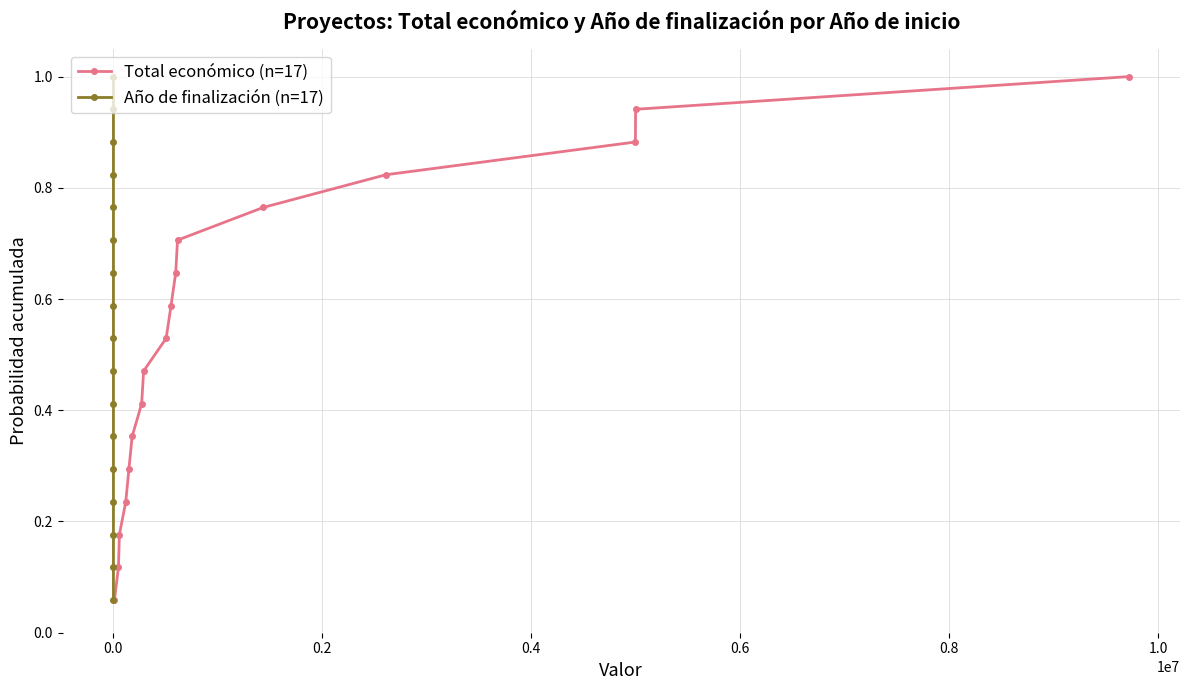

True or false: Año de finalización (n=17) and Total económico (n=17) cross at least once.

False